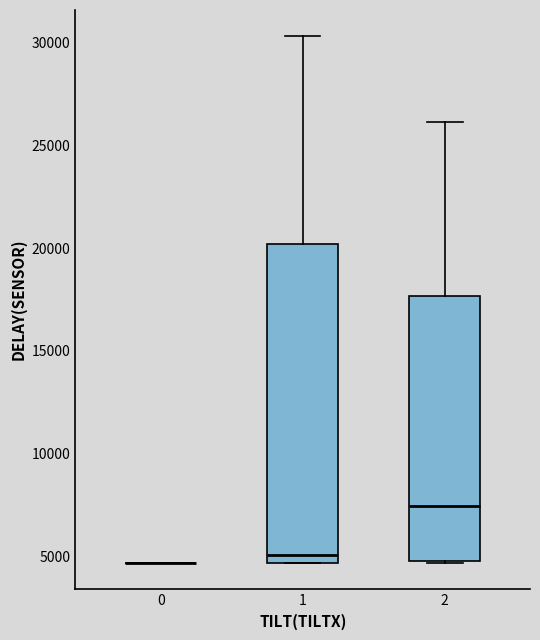

Reading left to right, read every box against the y-axis: the position of its median line, the range the box covers, and the ends of its whiskers. The values are not printed on the chart, so give them approximately, as read against the axis.

0: box collapsed to a line at 4500, whiskers 4500 to 4500
1: median 5000, box 4500 to 20000, whiskers 4500 to 30500
2: median 7500, box 5000 to 17500, whiskers 4500 to 26000